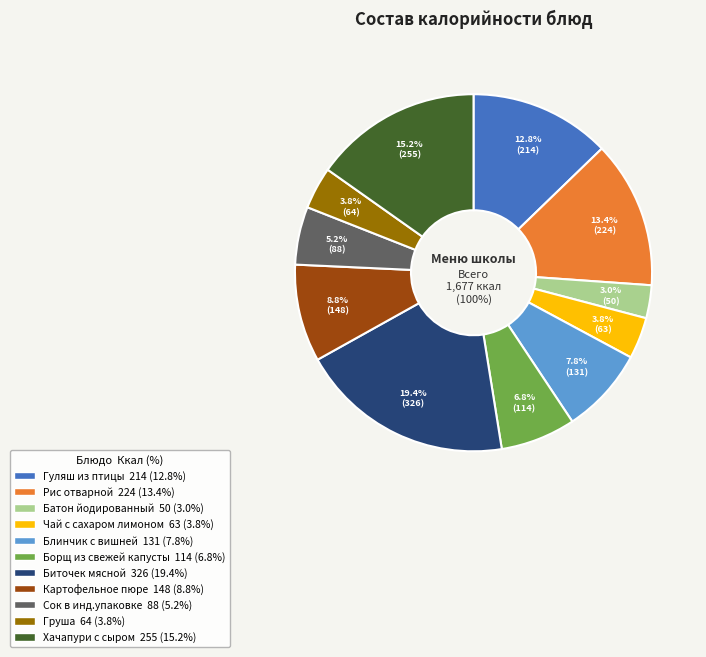

What percentage do Груша and Гуляш из птицы together represent?

16.6%